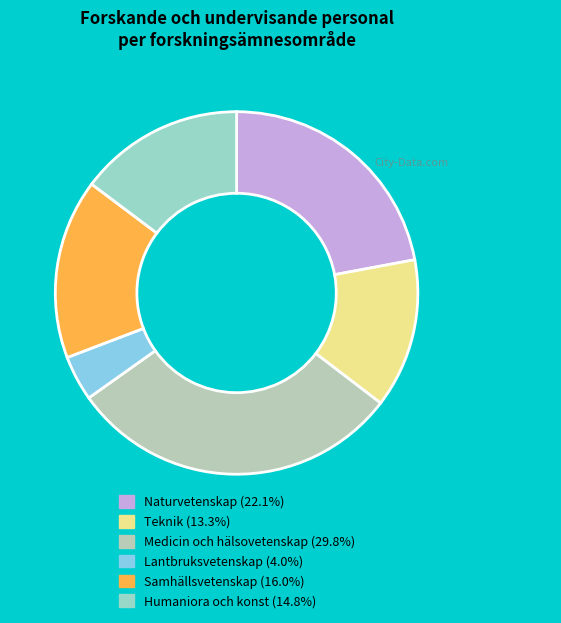

To the nearest percent, what percentage of the pie is Teknik?

13%